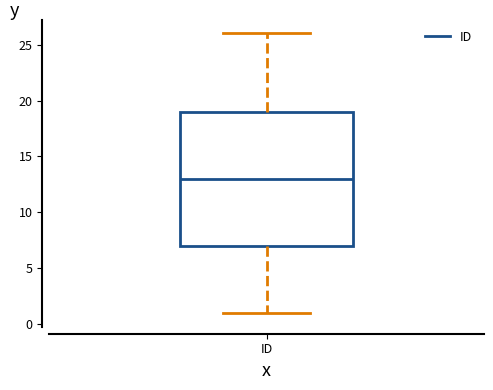

Read this box plot against the y-axis: the position of the median line, the range covered by the box, and the ends of both whiskers. The values are not printed on the chart, so give them approximately, as read against the axis.

median 13, box 7 to 19, whiskers 1 to 26